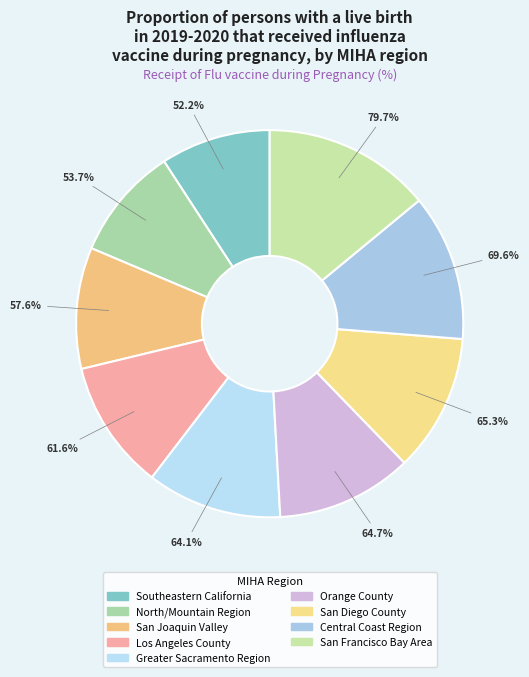

To the nearest percent, what portion does San Francisco Bay Area represent?

14%